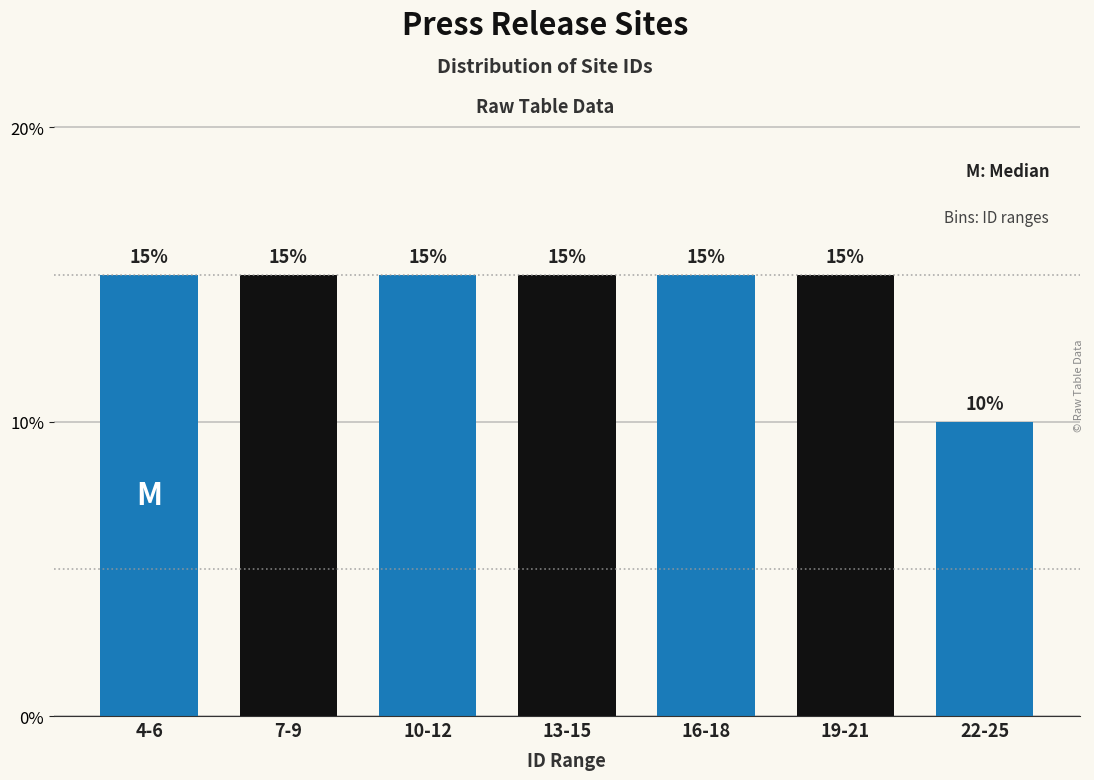

Reading right to left, extract all data points from this chart.

22-25=10	19-21=15	16-18=15	13-15=15	10-12=15	7-9=15	4-6=15